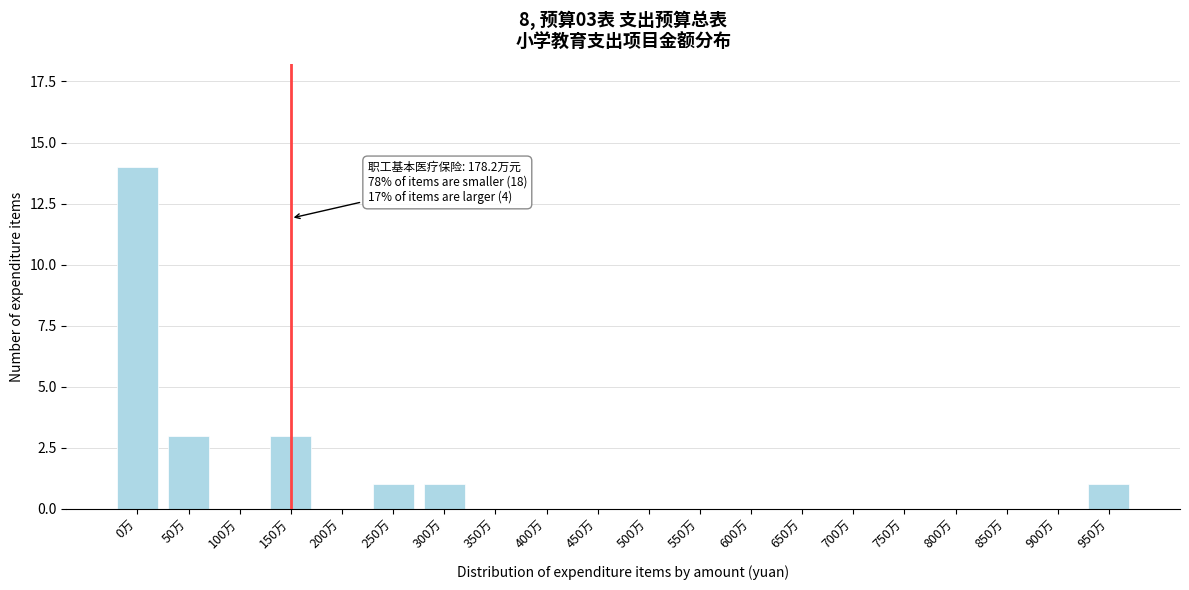

Reading left to right, extract all data points from this chart.

0万=14	50万=3	100万=0	150万=3	200万=0	250万=1	300万=1	350万=0	400万=0	450万=0	500万=0	550万=0	600万=0	650万=0	700万=0	750万=0	800万=0	850万=0	900万=0	950万=1